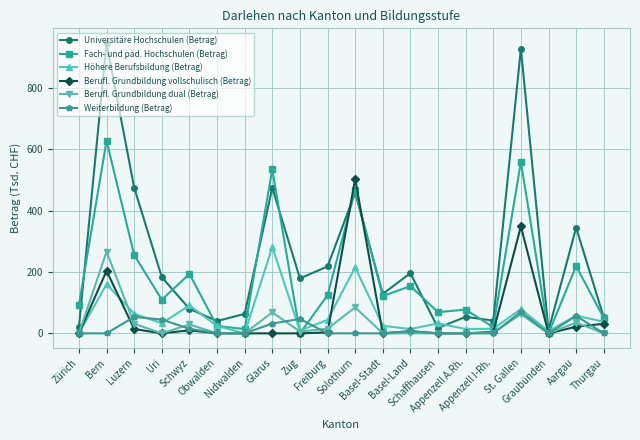

What is the maximum value for Universitäre Hochschulen (Betrag)?

946.1